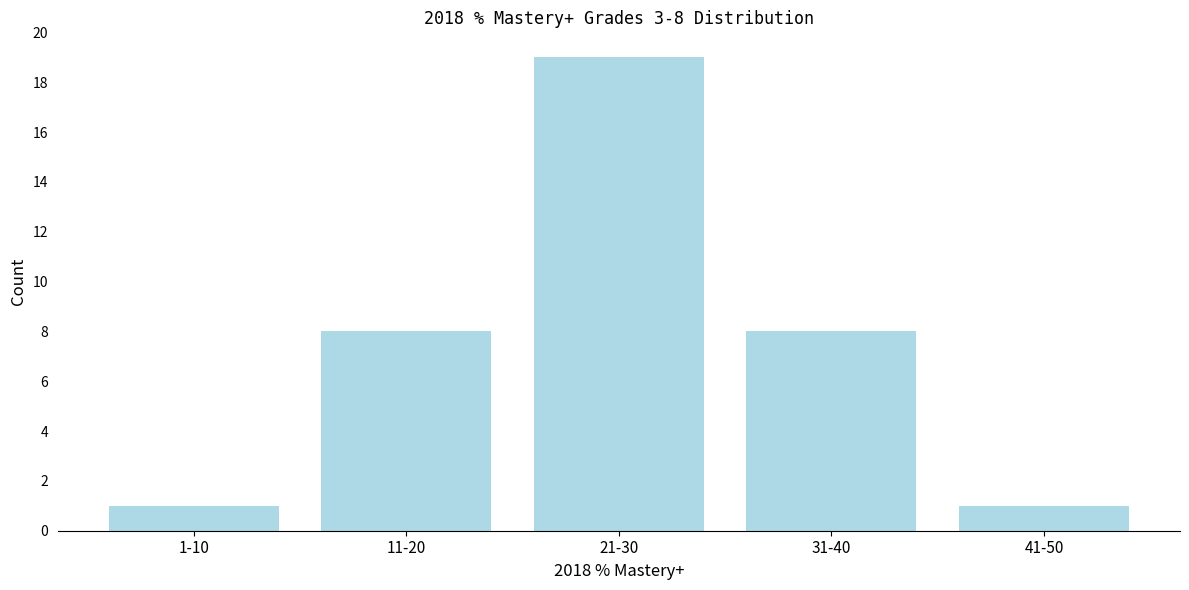

Reading left to right, list all the values displayed in this chart.

1-10=1	11-20=8	21-30=19	31-40=8	41-50=1